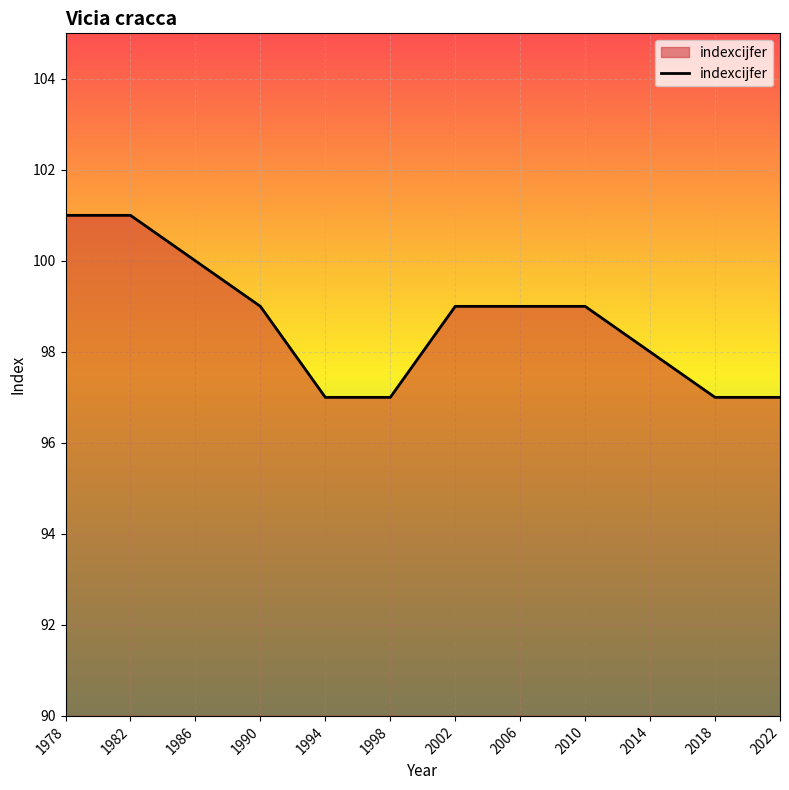

What is the minimum value shown in the chart?

97